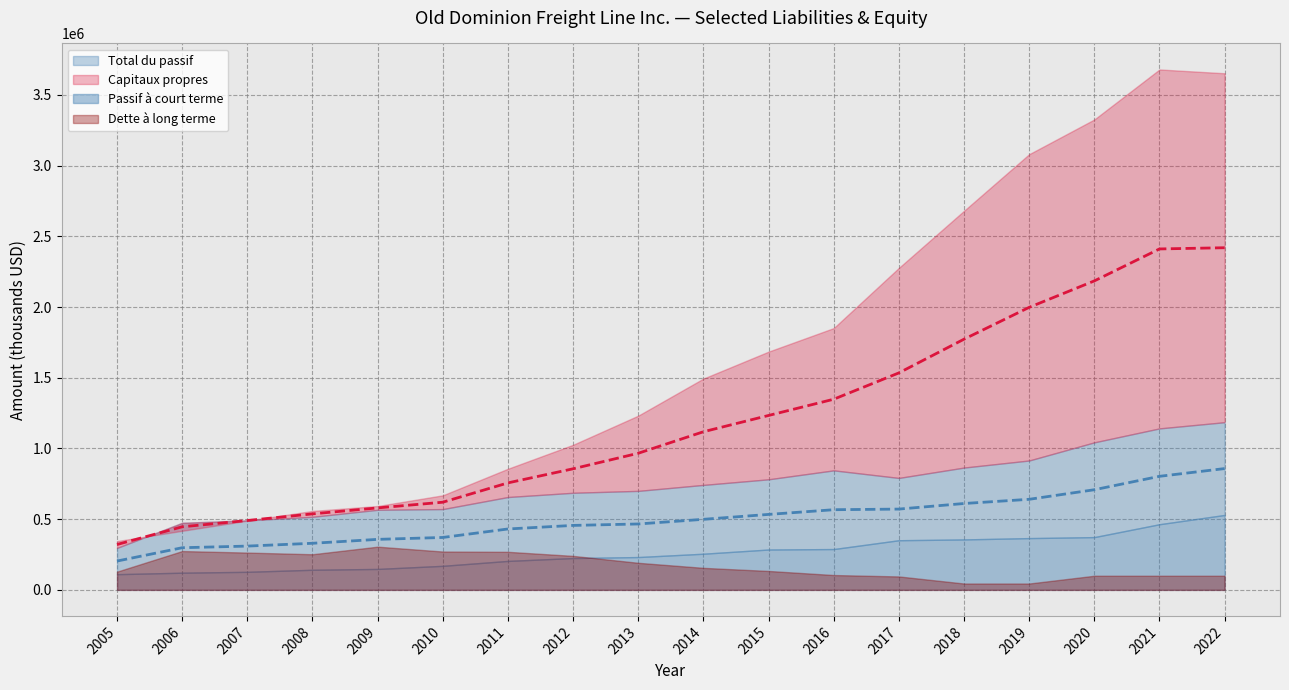

What is the lowest value of the Passif à court terme series?

203812.5